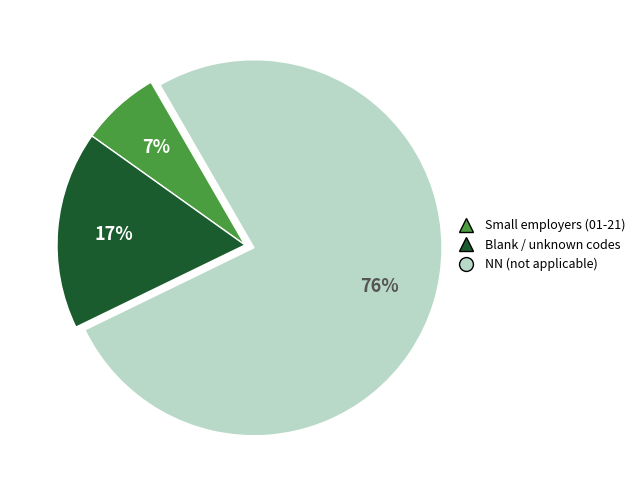

Does any single category account for the majority?

Yes